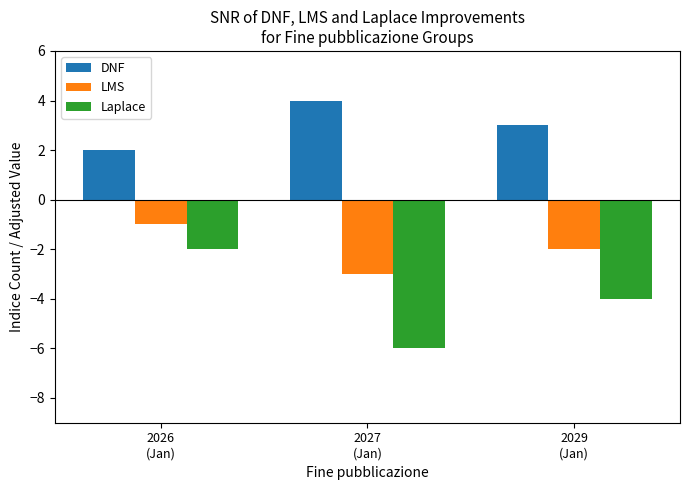

What position from the left is 2029
(Jan)?

3